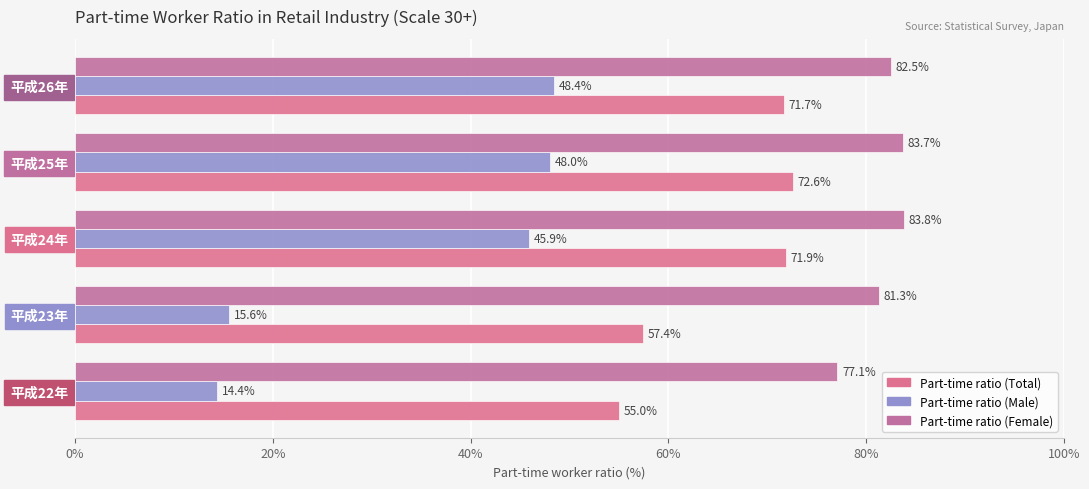

At which label is Part-time ratio (Male) closest to 31?

平成24年